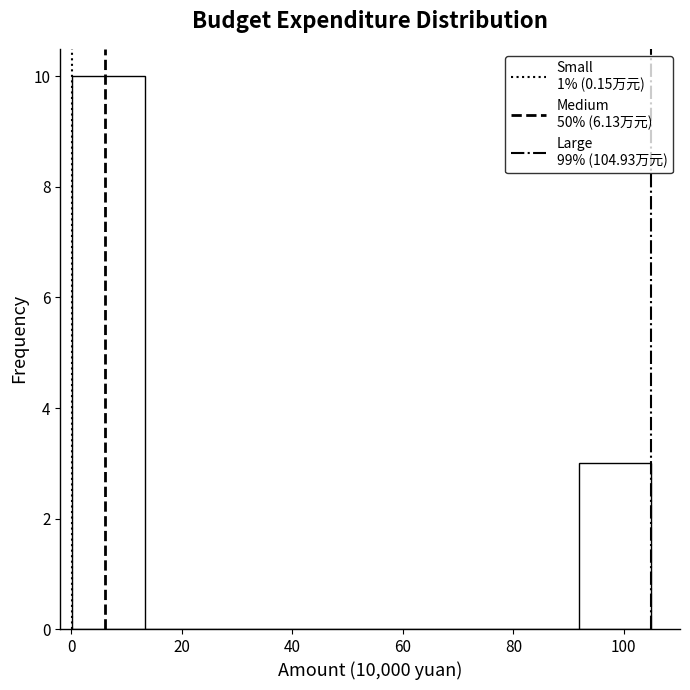

Which range on the x-axis has the tallest bar?

0 to 14